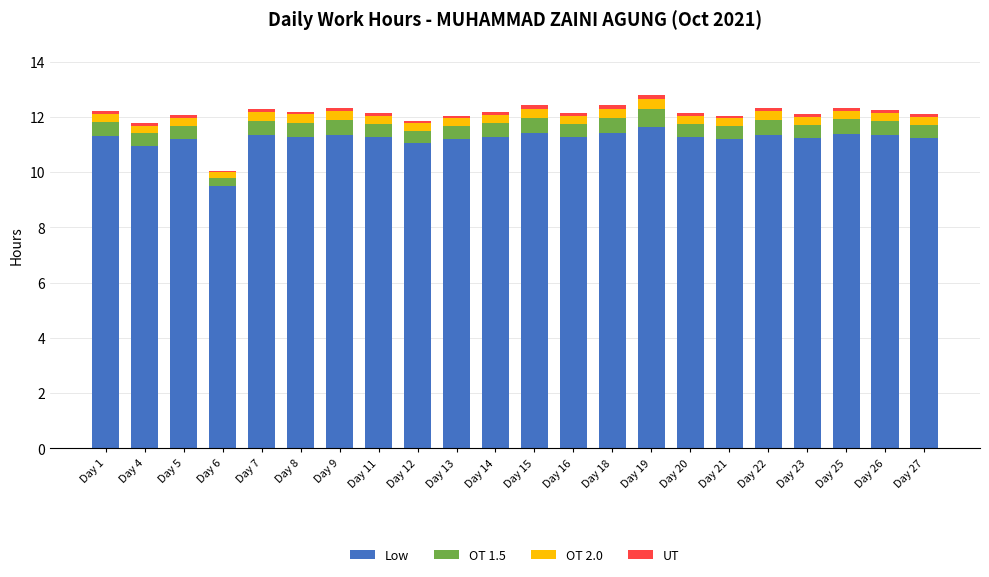

What is the sum of all Low values?

246.6